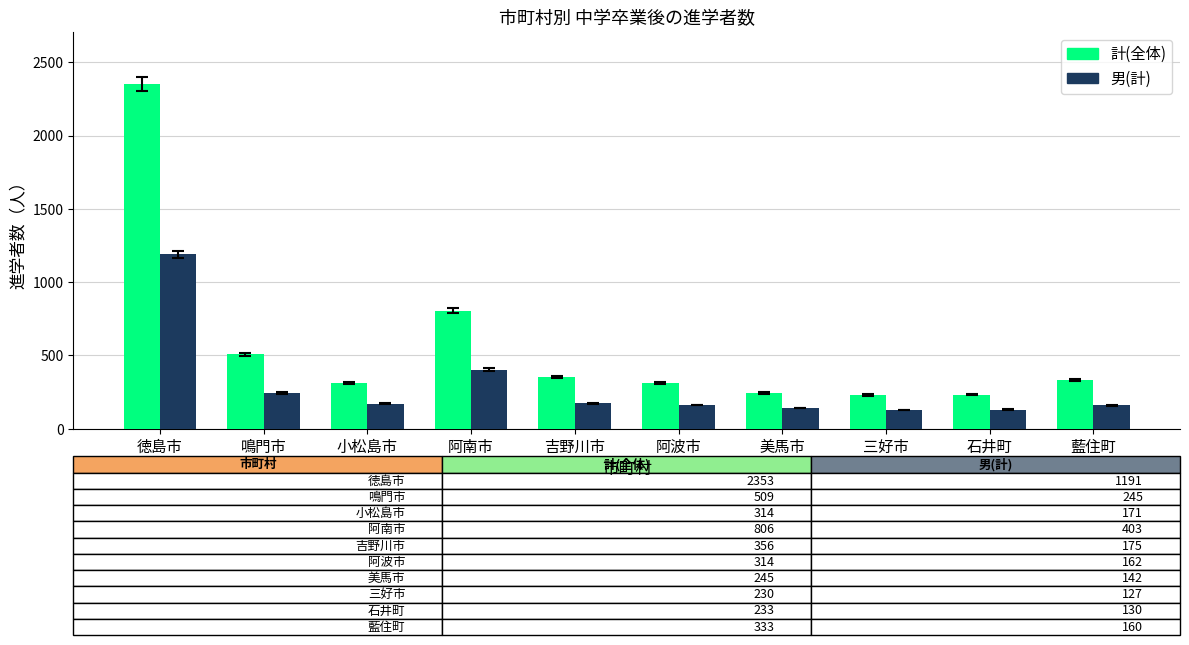

How many data points in 計(全体) are less than 333?

5